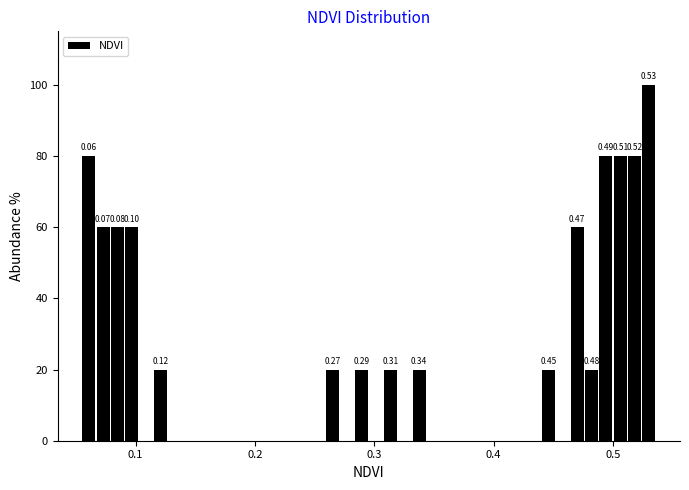

Around what value on the x-axis is the tallest bar? Give the approximate position of its centre, as read against the axis.

0.53